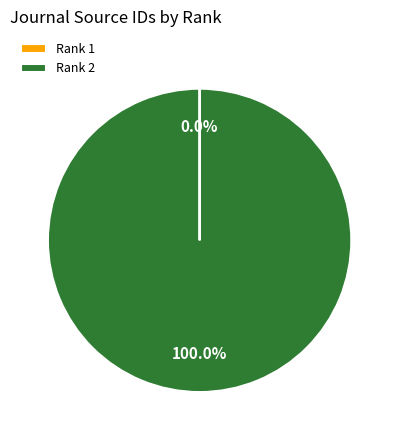

Which category has the biggest portion of the pie?

Rank 2